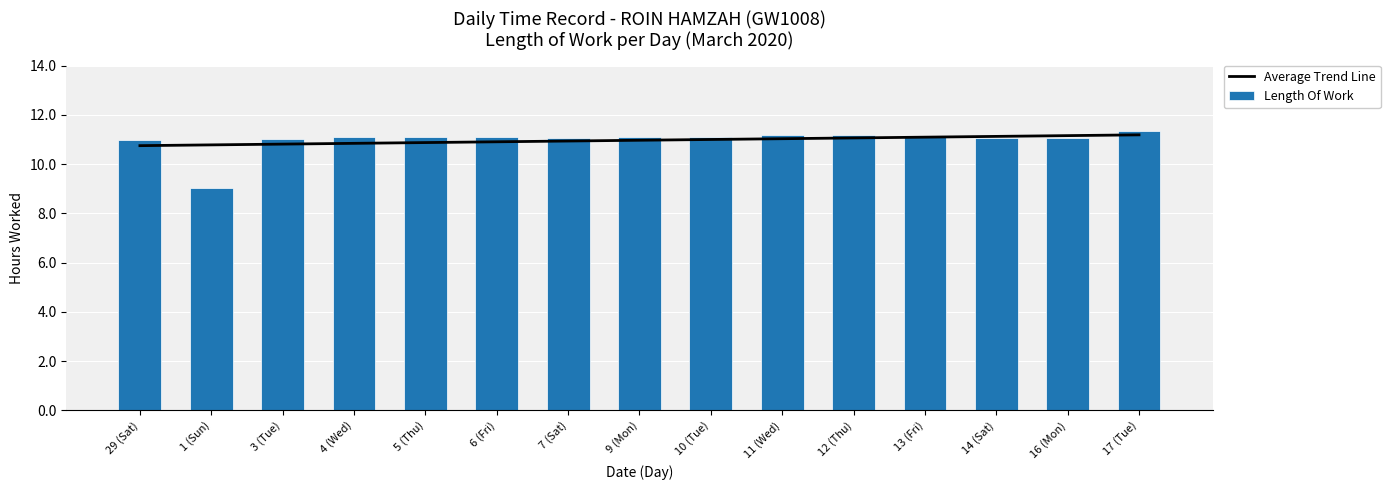

Which category has the lowest value across all series?

1 (Sun)